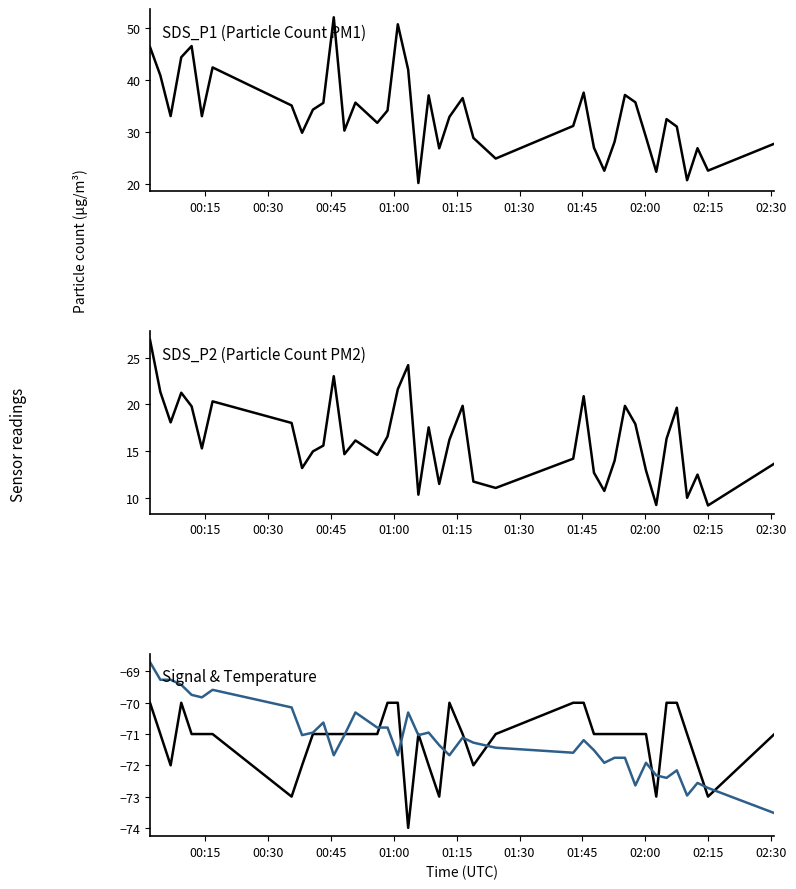

True or false: SDS_P2 and SDS_P1 intersect in this chart.

False